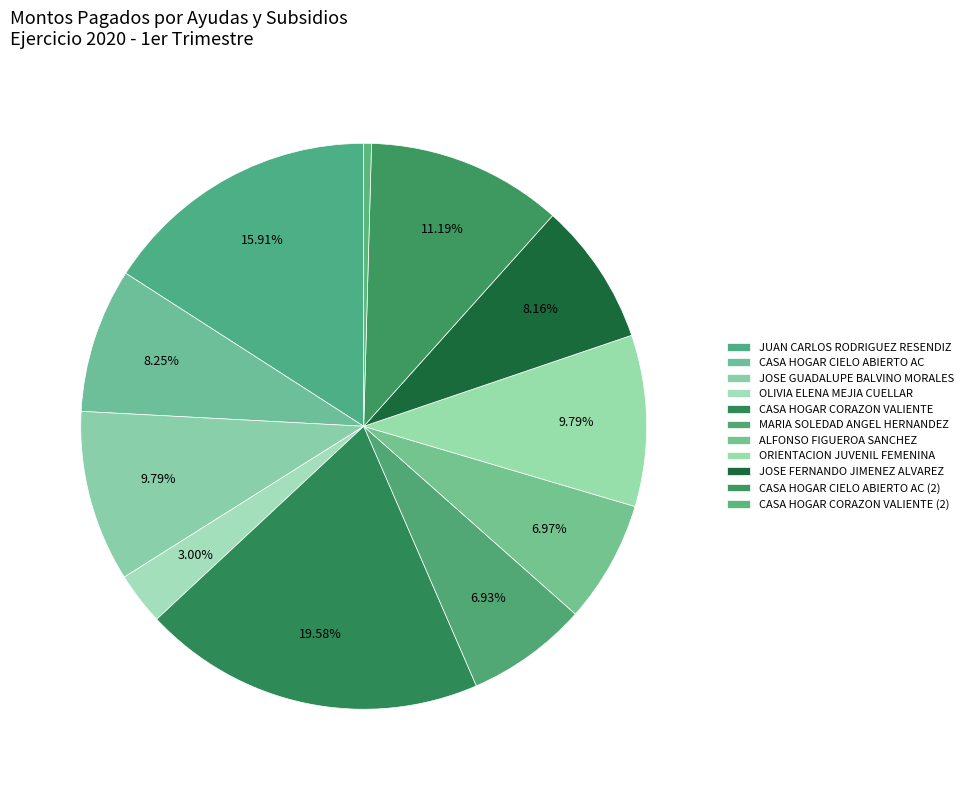

Rank the categories by value from lowest to highest.

CASA HOGAR CORAZON VALIENTE (2), OLIVIA ELENA MEJIA CUELLAR, MARIA SOLEDAD ANGEL HERNANDEZ, ALFONSO FIGUEROA SANCHEZ, JOSE FERNANDO JIMENEZ ALVAREZ, CASA HOGAR CIELO ABIERTO AC, JOSE GUADALUPE BALVINO MORALES, ORIENTACION JUVENIL FEMENINA, CASA HOGAR CIELO ABIERTO AC (2), JUAN CARLOS RODRIGUEZ RESENDIZ, CASA HOGAR CORAZON VALIENTE